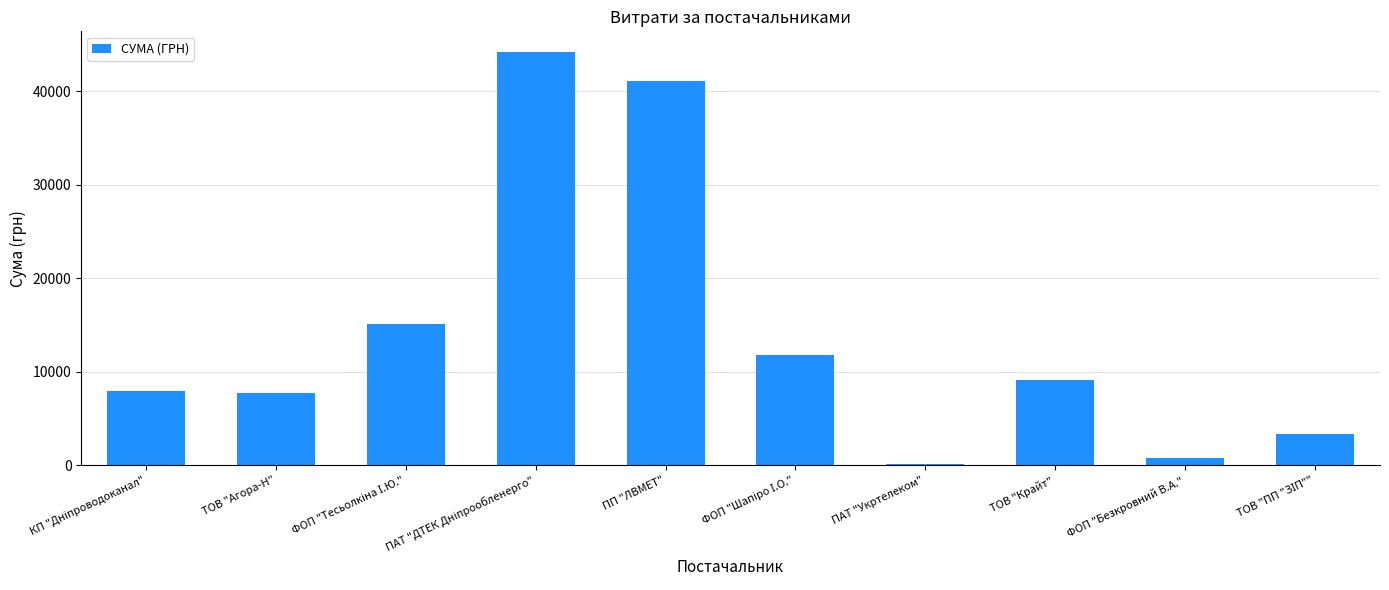

Is it true that the value at ТОВ "Крайт" is 12377.1?

False